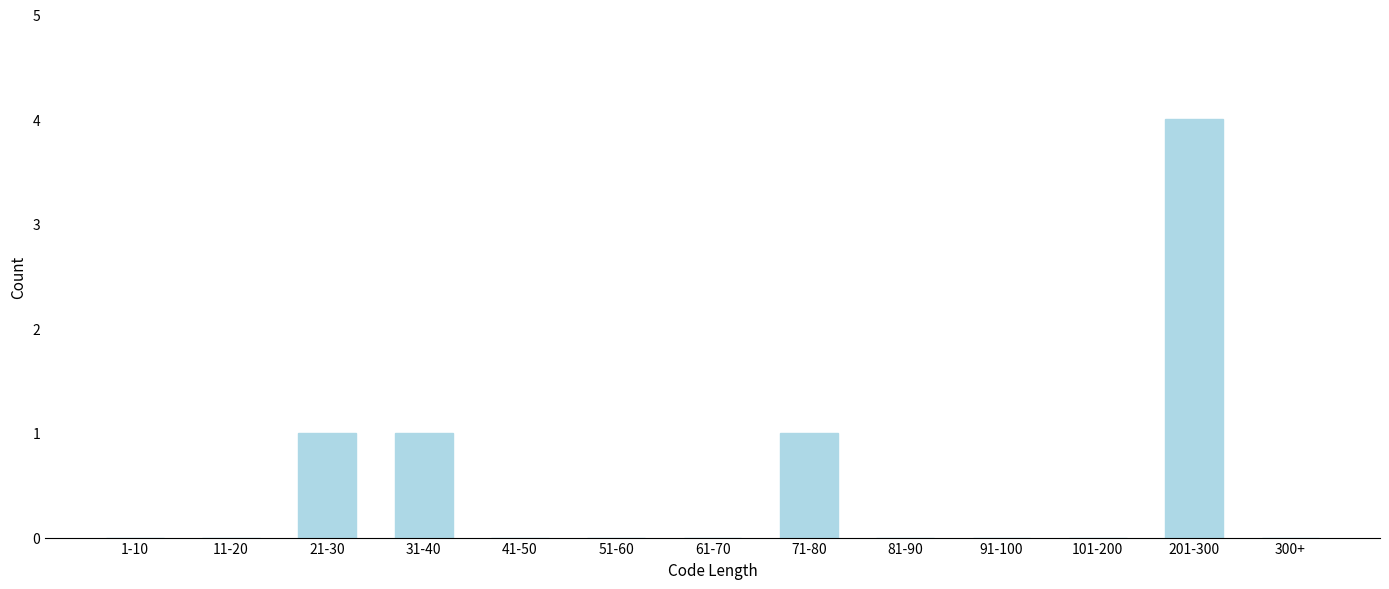

Reading right to left, transcribe all the data shown in this chart.

300+=0	201-300=4	101-200=0	91-100=0	81-90=0	71-80=1	61-70=0	51-60=0	41-50=0	31-40=1	21-30=1	11-20=0	1-10=0